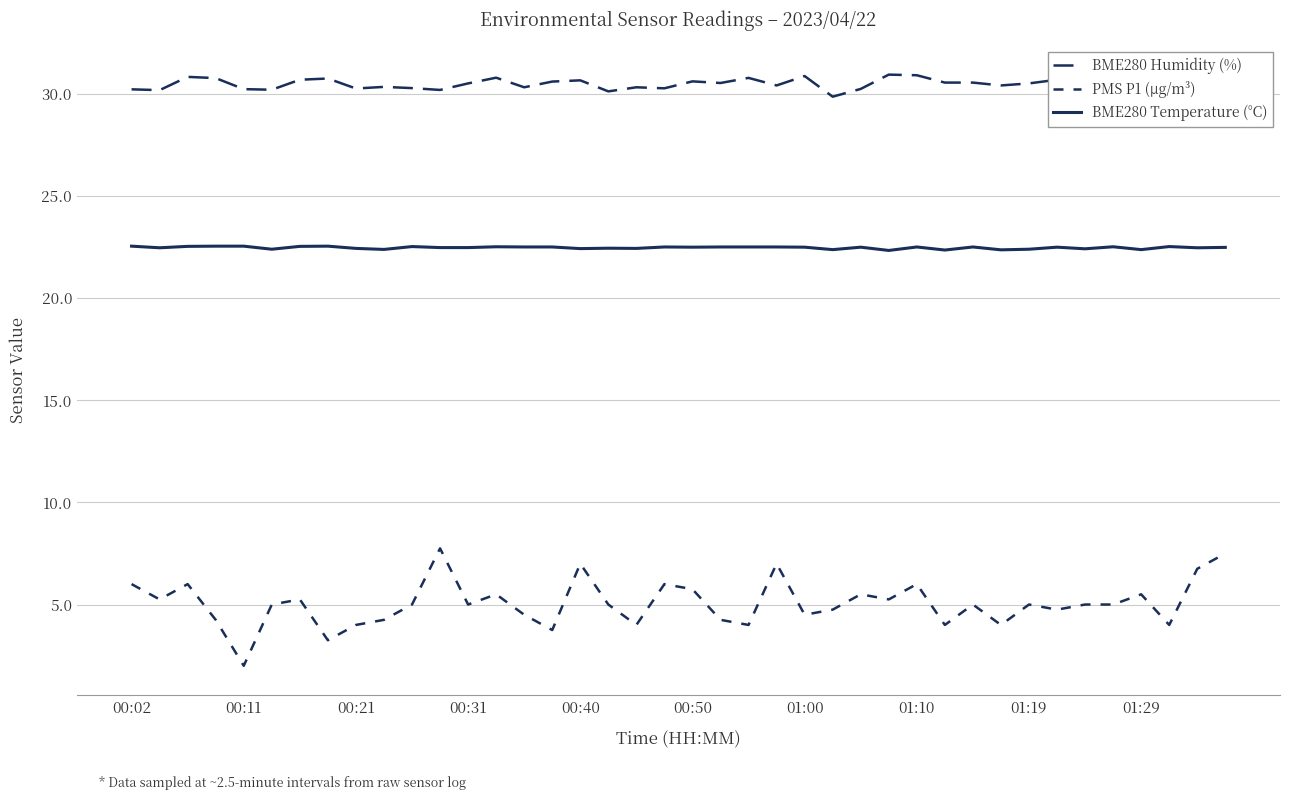

How many lines are shown in the chart?

3